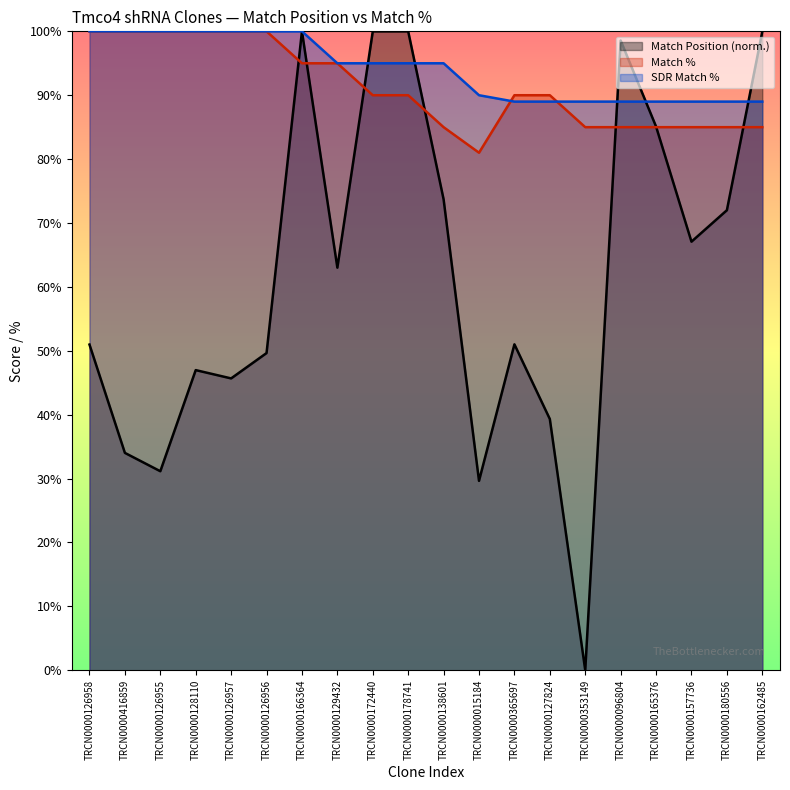

What is the label of the 14th point from the right?

TRCN0000166364